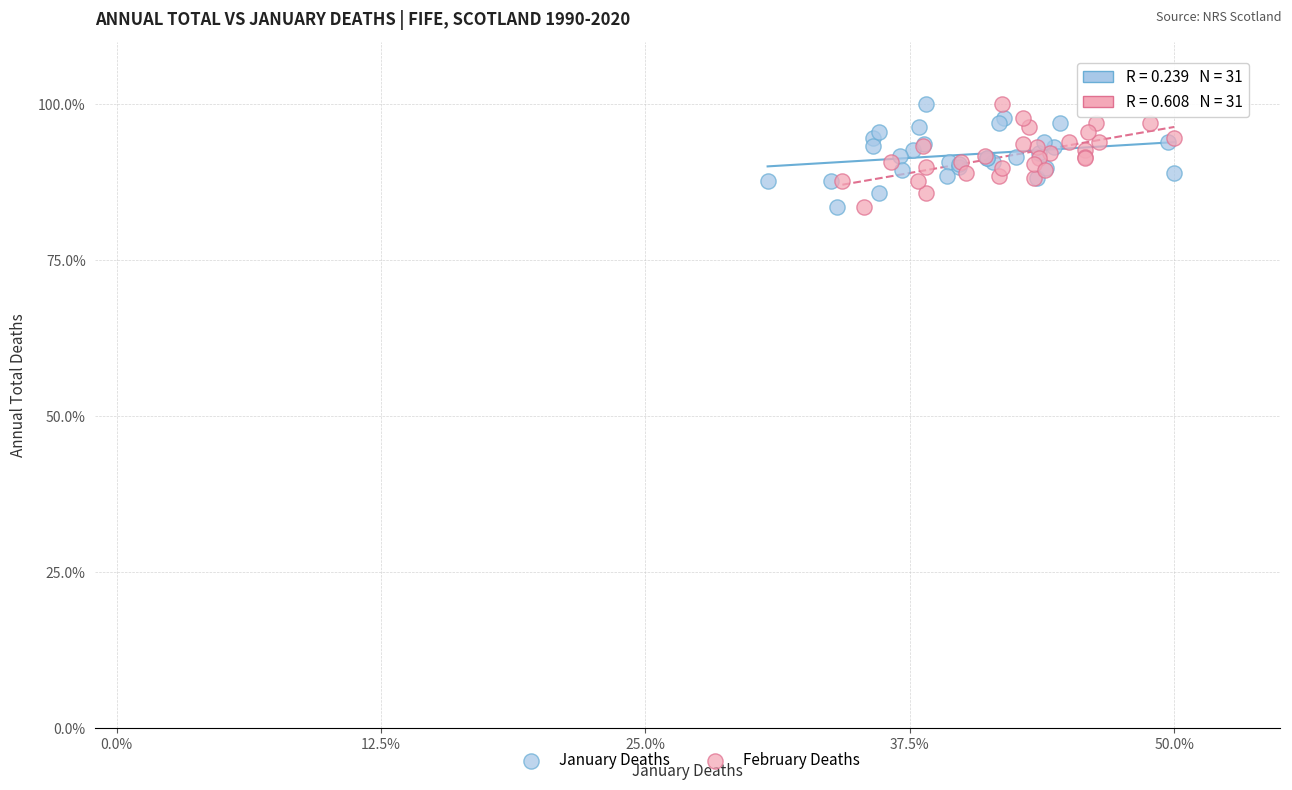

What are all the series names shown in the legend?

January Deaths, February Deaths